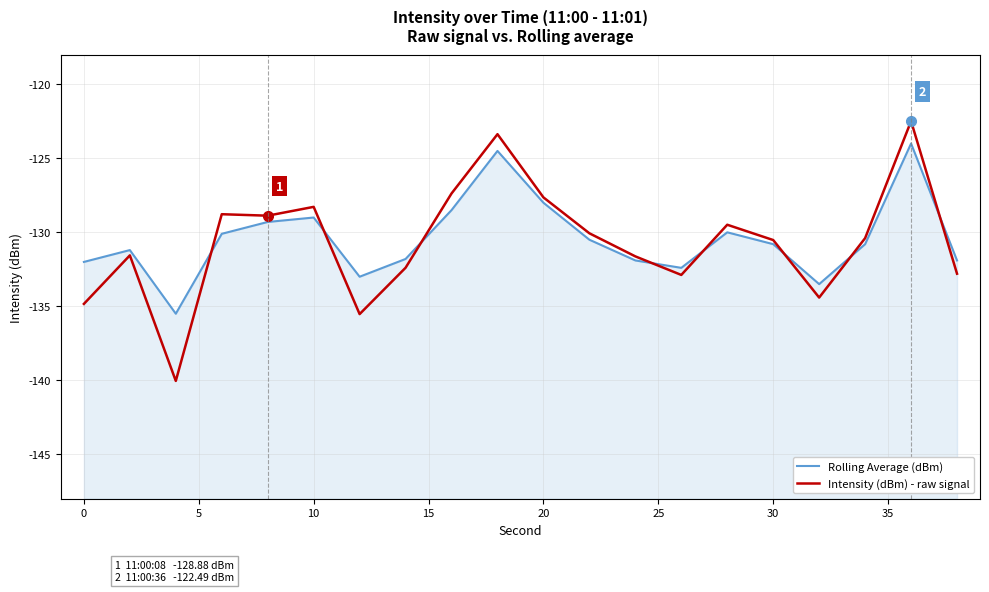

True or false: Rolling Average (dBm) has more than 2 interior local peaks.

True